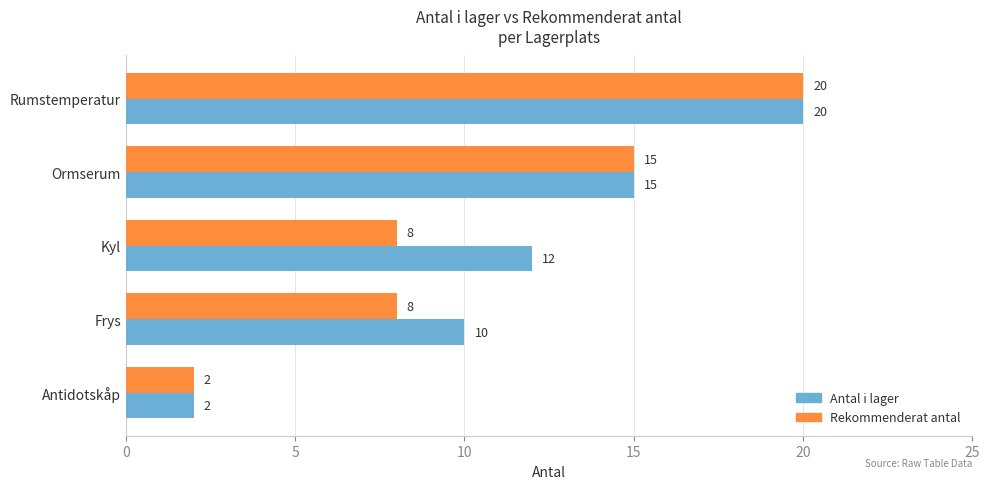

What is the maximum value for Rekommenderat antal?

20